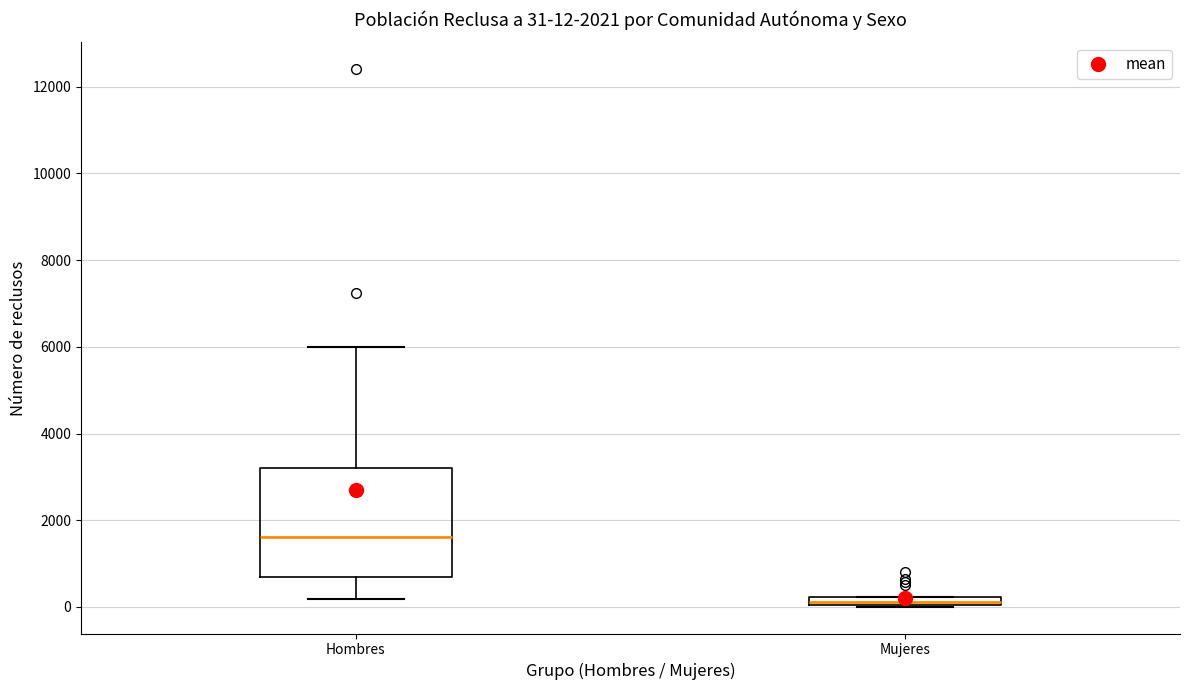

Comparing the boxes themselves (not the whiskers), which one is the tallest?

Hombres